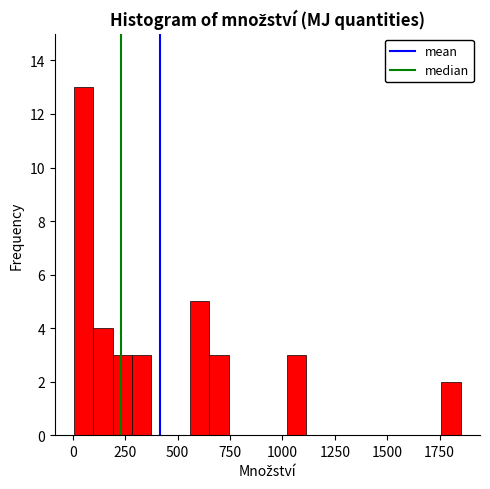

Around what value on the x-axis is the tallest bar? Give the approximate position of its centre, as read against the axis.

50